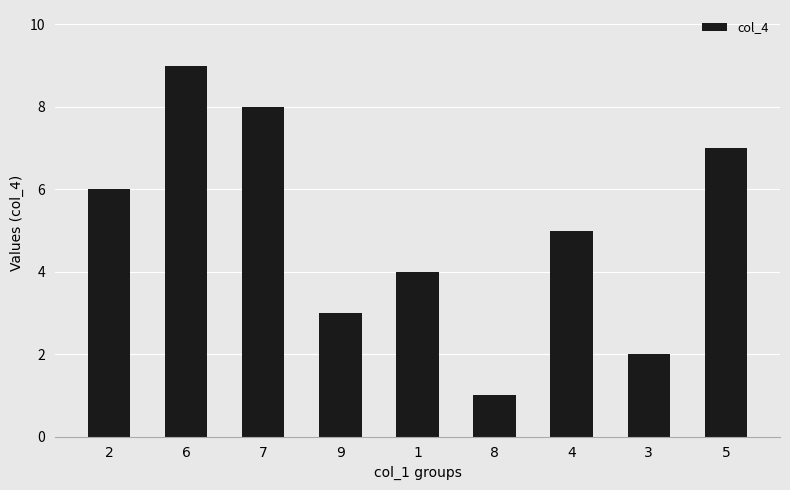

What is the sum of all values?

45